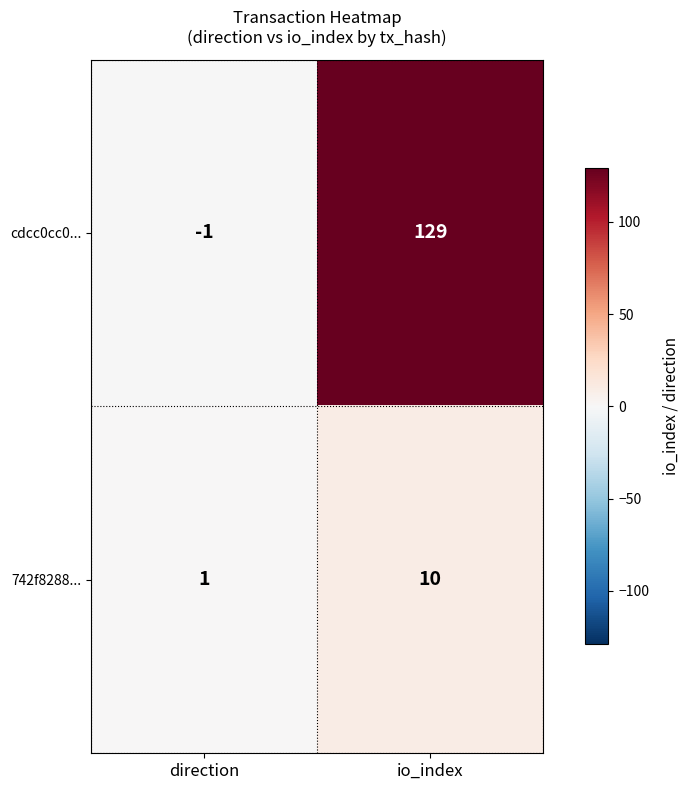

The value of cdcc0cc0... at direction is -1. True or false?

True